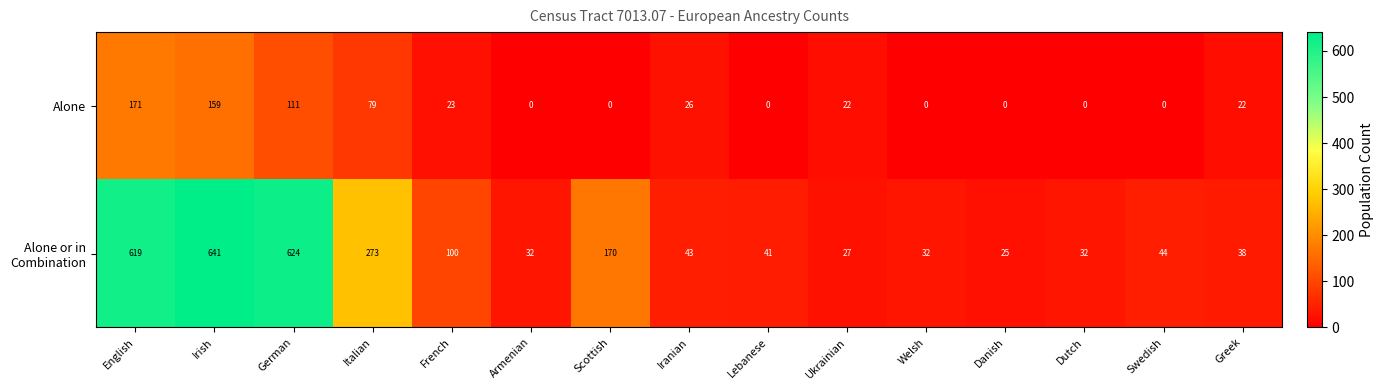

What is the total value across all series at Ukrainian?

49